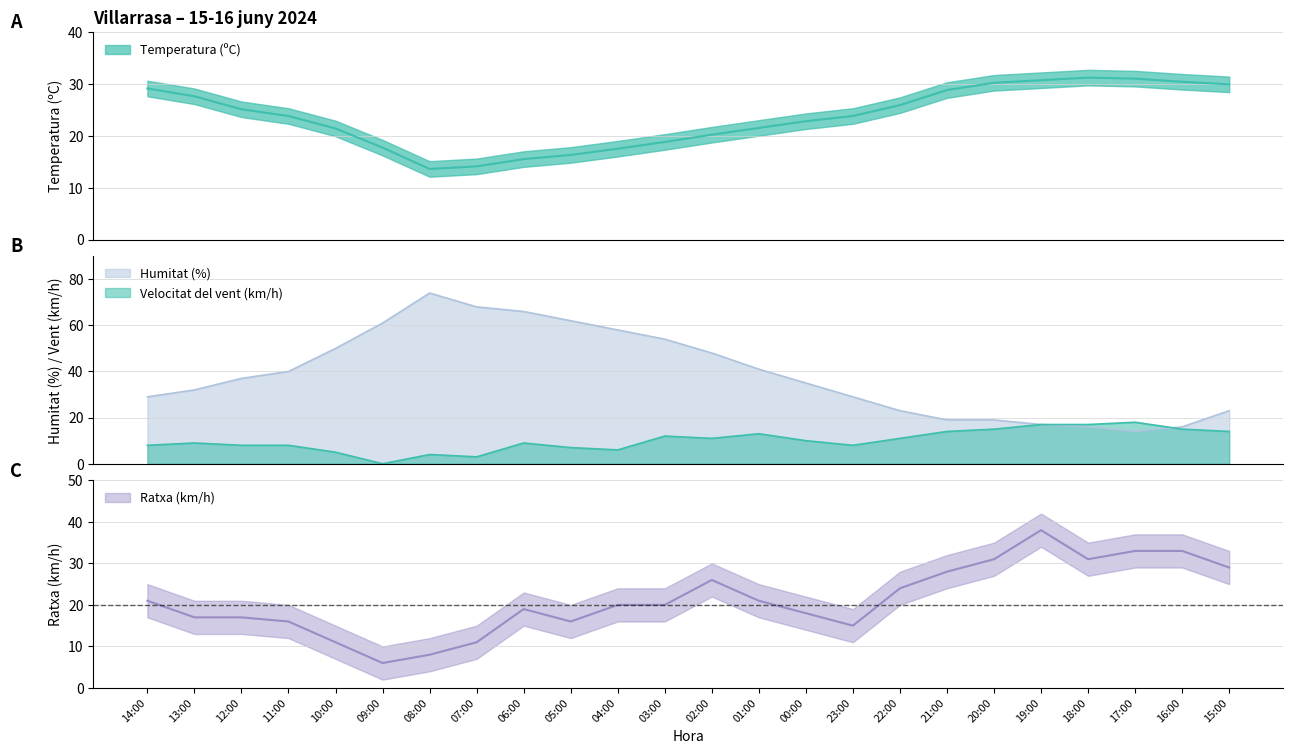

What is the average value of the Velocitat del vent (km/h) series?

10.1